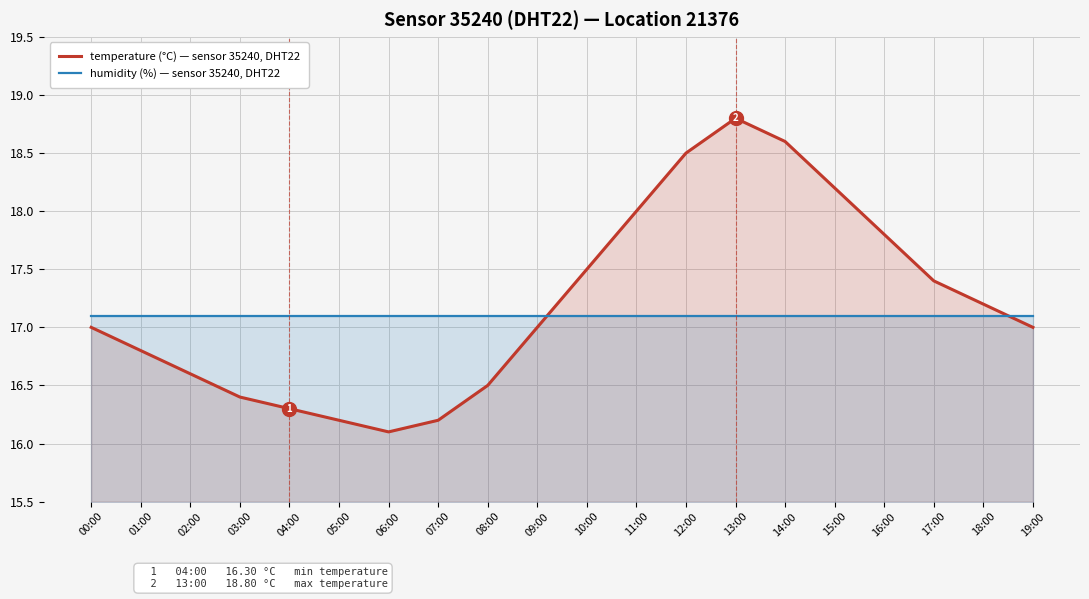

How many data points in temperature (sensor 35240, DHT22, loc 21376) are above 17?

9